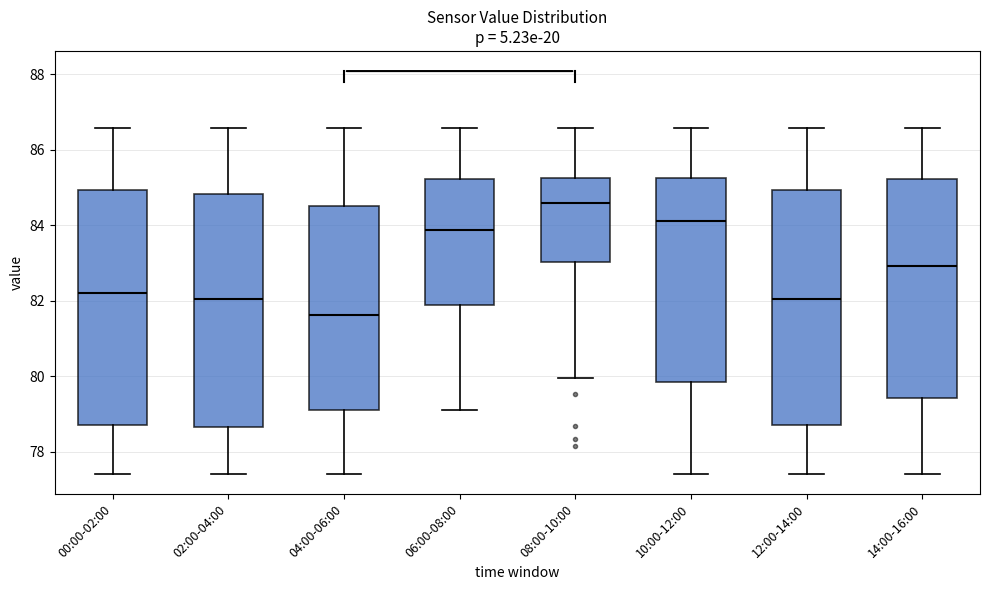

Reading left to right, transcribe this box plot: for each box, give where its median line is, the range the box spans, and where its two whiskers end, as read against the y-axis. The values are not printed on the chart, so give them approximately, as read against the axis.

00:00-02:00: median 82.2, box 78.8 to 85.0, whiskers 77.4 to 86.6
02:00-04:00: median 82.0, box 78.6 to 84.8, whiskers 77.4 to 86.6
04:00-06:00: median 81.6, box 79.2 to 84.6, whiskers 77.4 to 86.6
06:00-08:00: median 83.8, box 81.8 to 85.2, whiskers 79.2 to 86.6
08:00-10:00: median 84.6, box 83.0 to 85.2, whiskers 80.0 to 86.6
10:00-12:00: median 84.2, box 79.8 to 85.2, whiskers 77.4 to 86.6
12:00-14:00: median 82.0, box 78.8 to 85.0, whiskers 77.4 to 86.6
14:00-16:00: median 83.0, box 79.4 to 85.2, whiskers 77.4 to 86.6